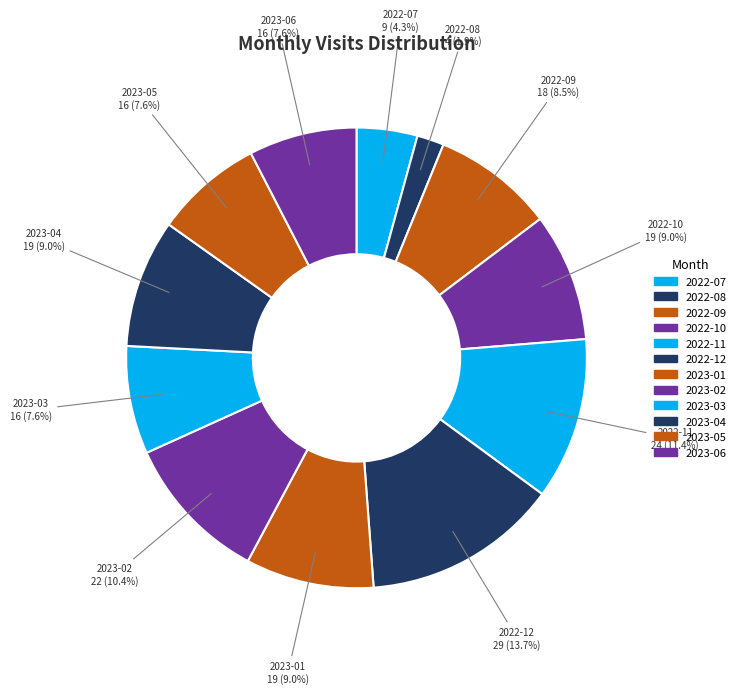

To the nearest percent, what percentage of the pie is 2023-01?

9%